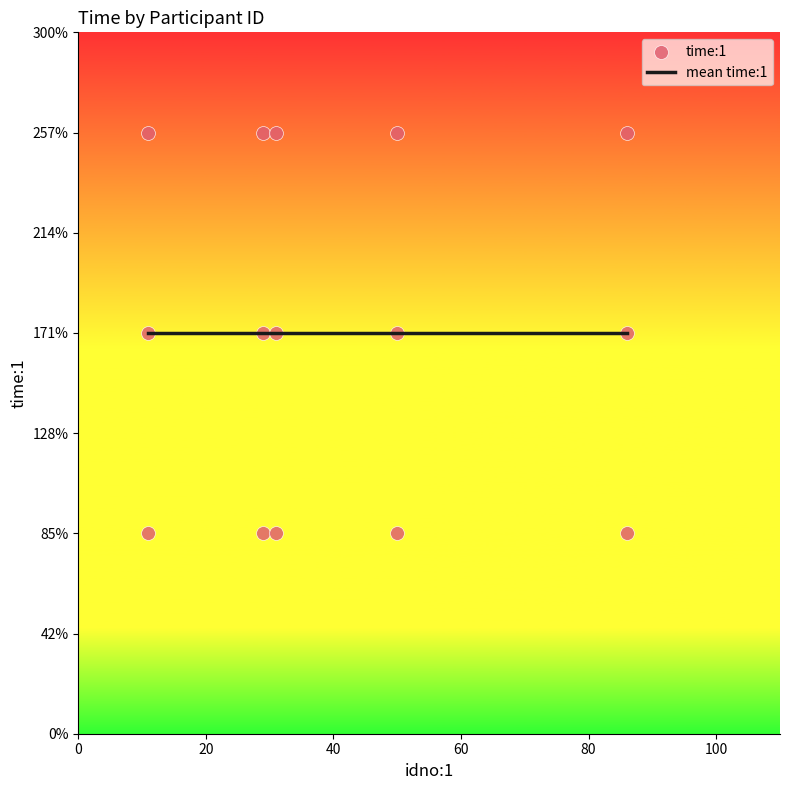

Between 86 and 29, which is larger?

86